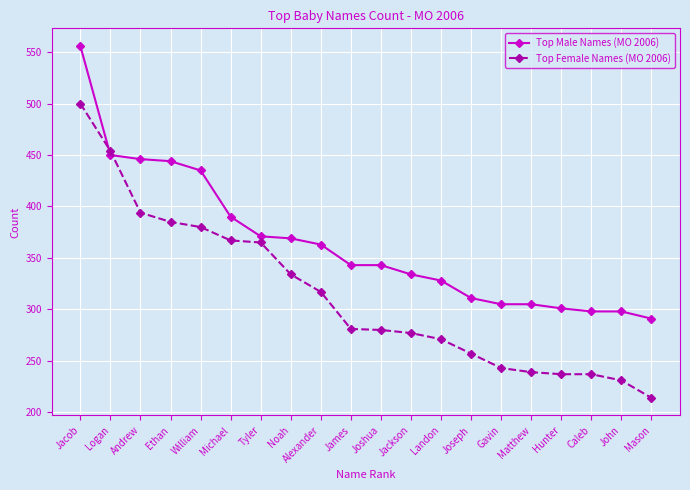

Which category has the highest value in the Top Male Names (MO 2006) series?

Jacob